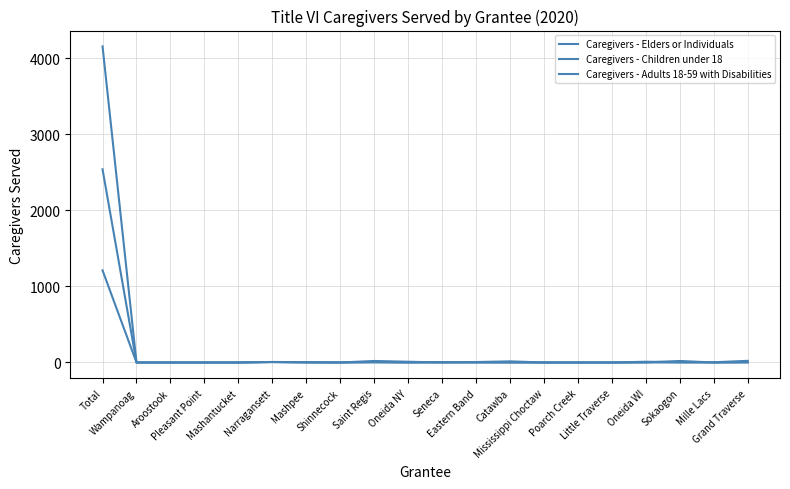

What is the difference between the Caregivers - Adults 18-59 with Disabilities values at Narragansett and Aroostook?

7